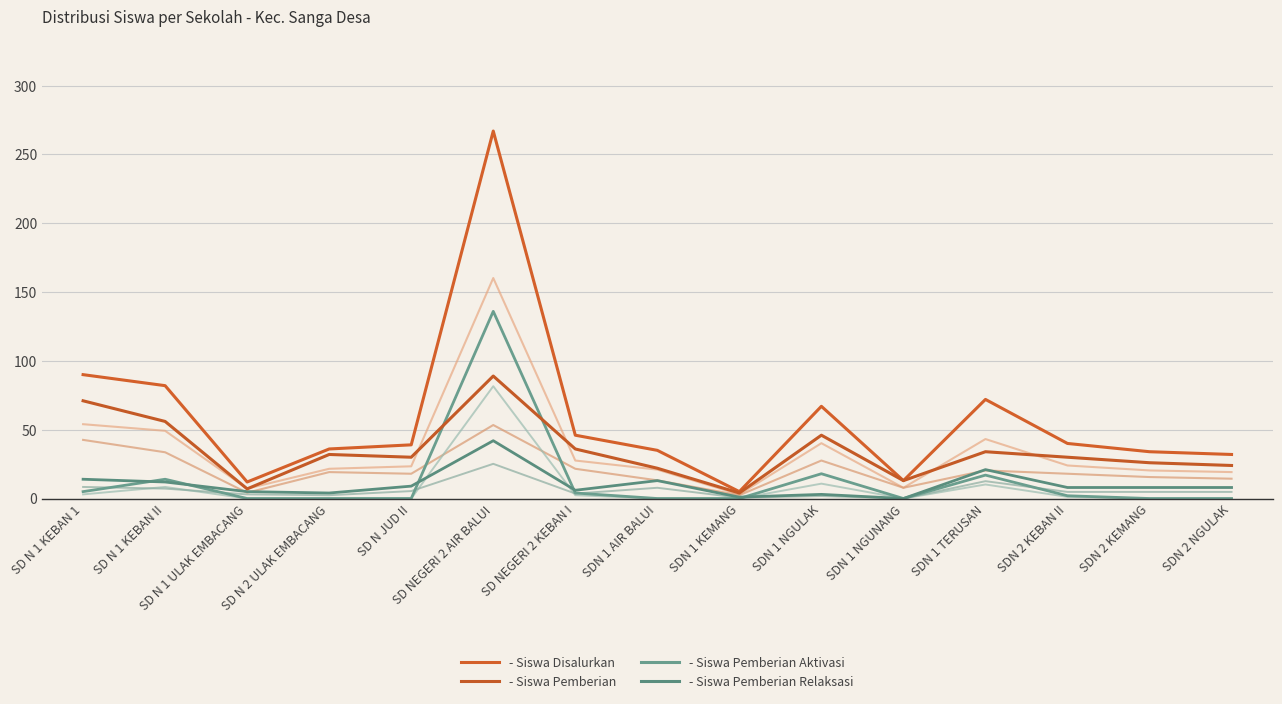

Is this an area chart (filled region under the line)?

No